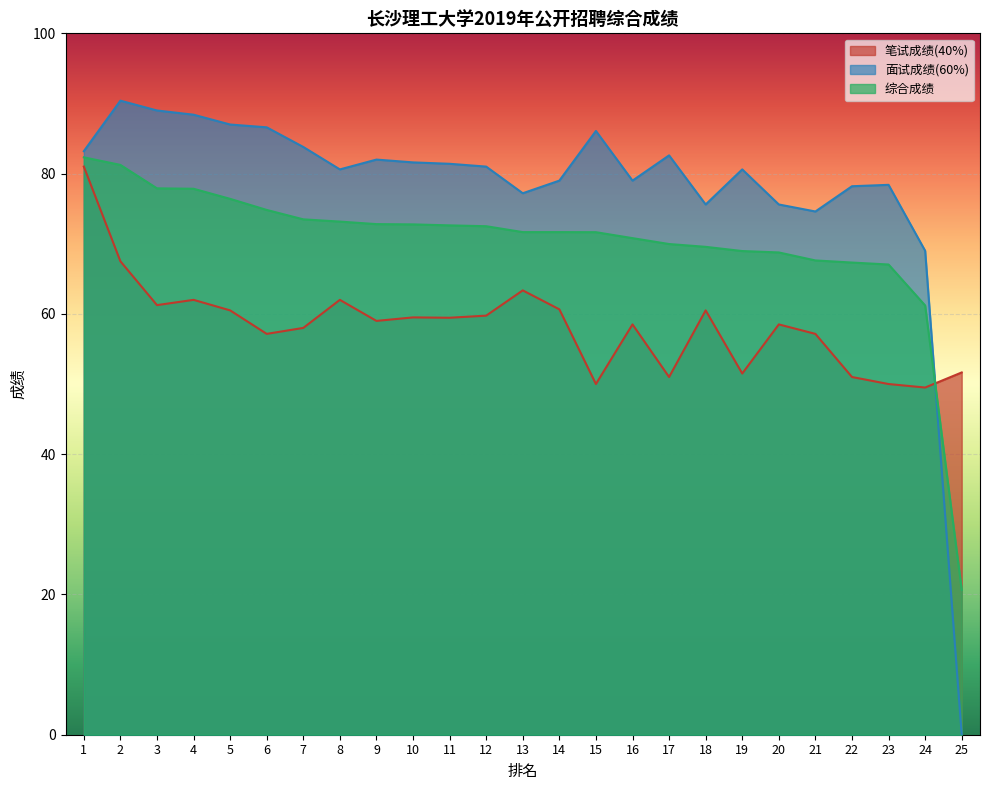

At which category is the sum across all series the highest?

1